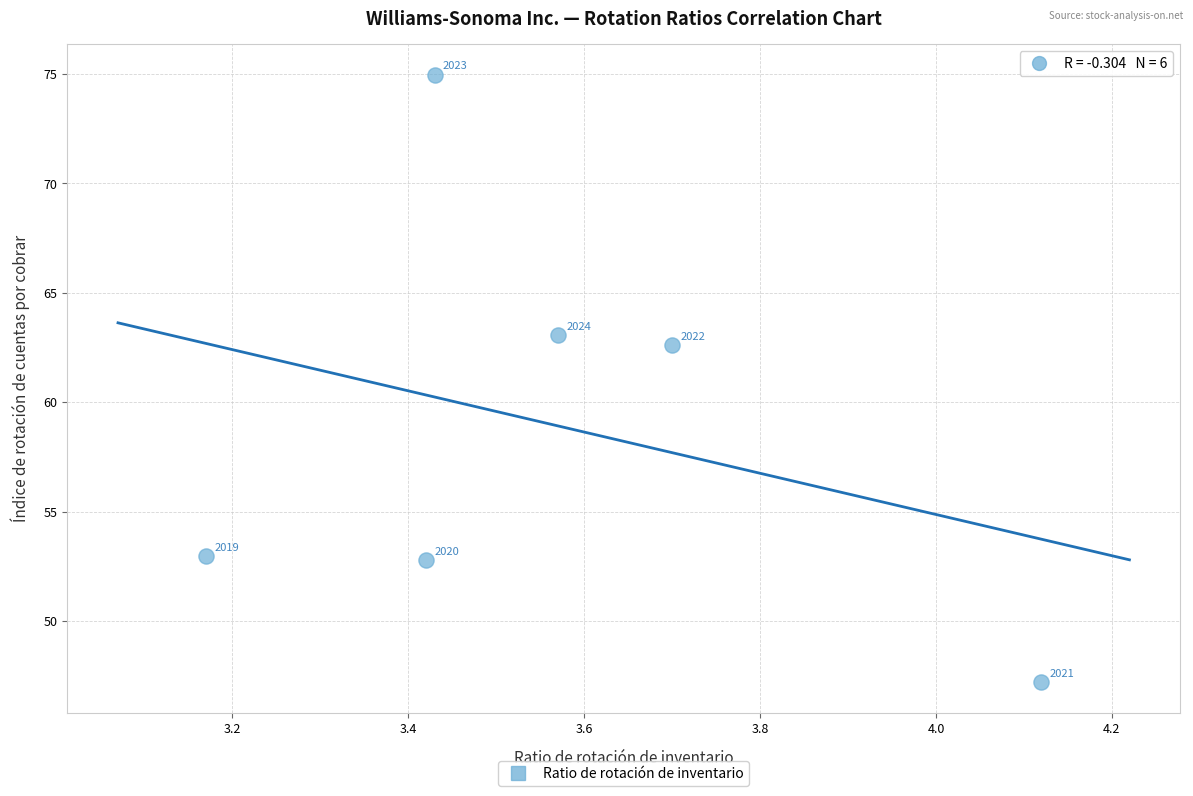

What is the range of X values (max minus min)?

1.0